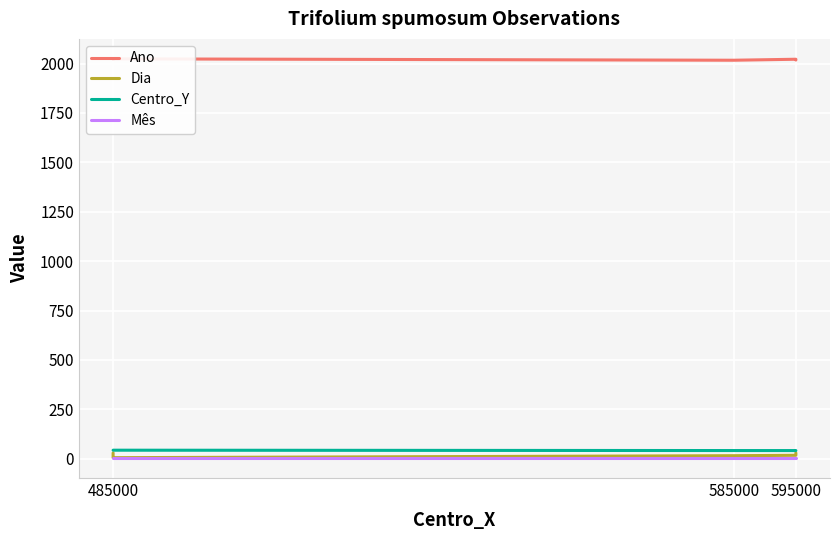

What is the sum of all Mês values?

22.0